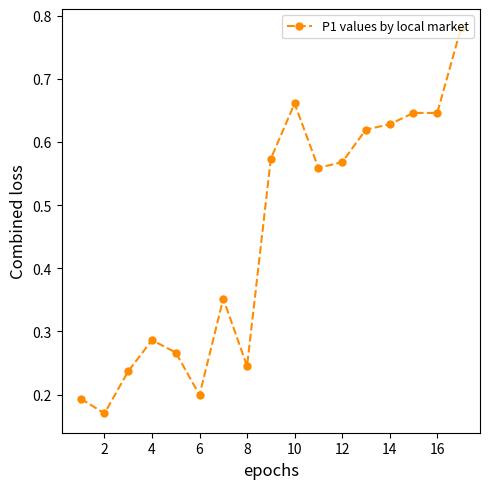

How many values are between 0 and 1?

17